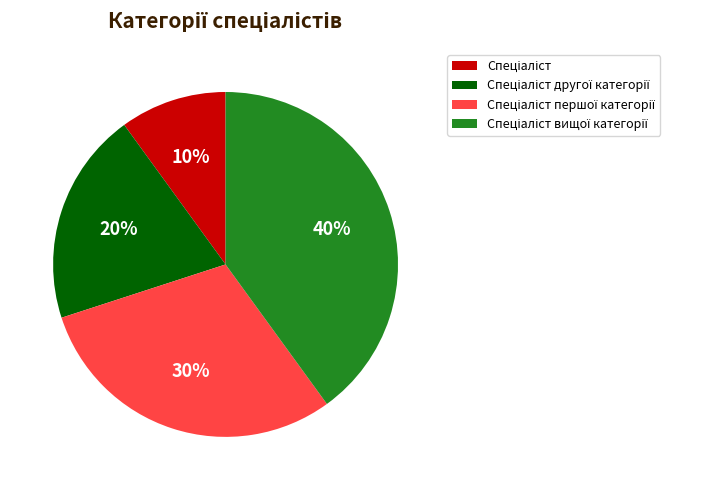

Is there a majority slice in this chart?

No